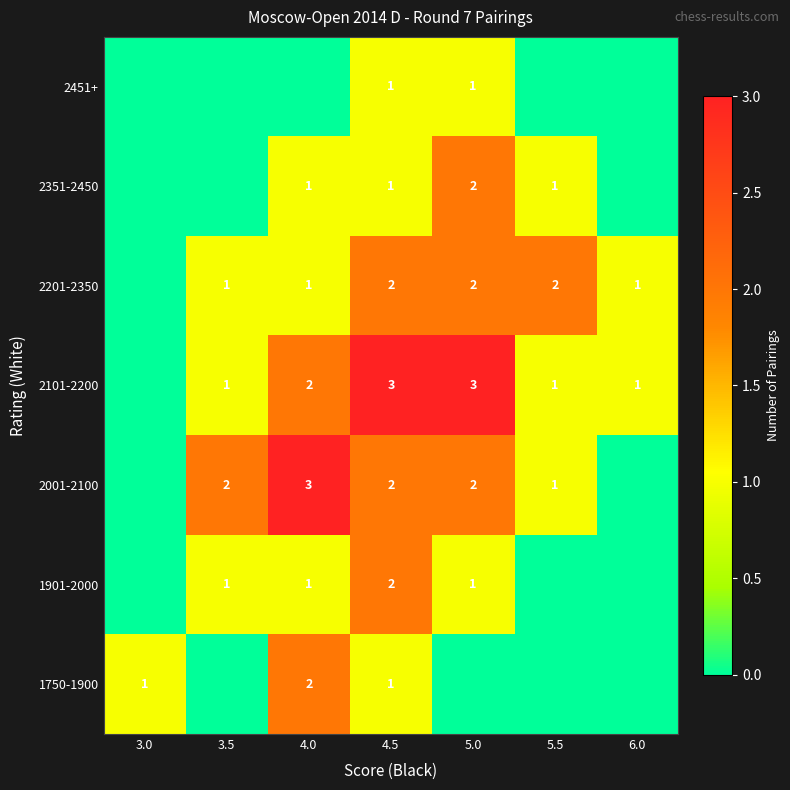

True or false: 1901-2000 has a value of 1 at 4.5.

False